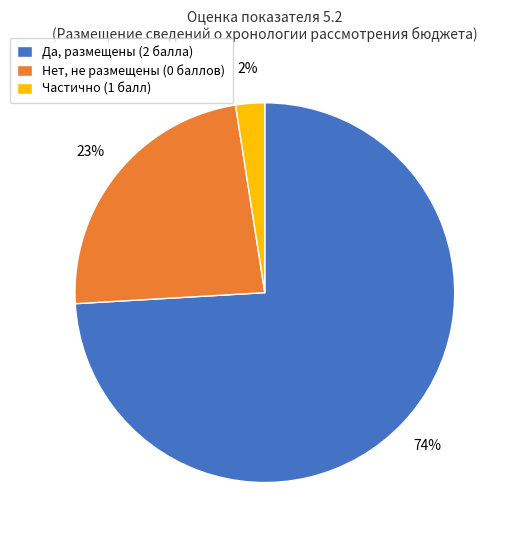

Count the number of slices in the pie.

3